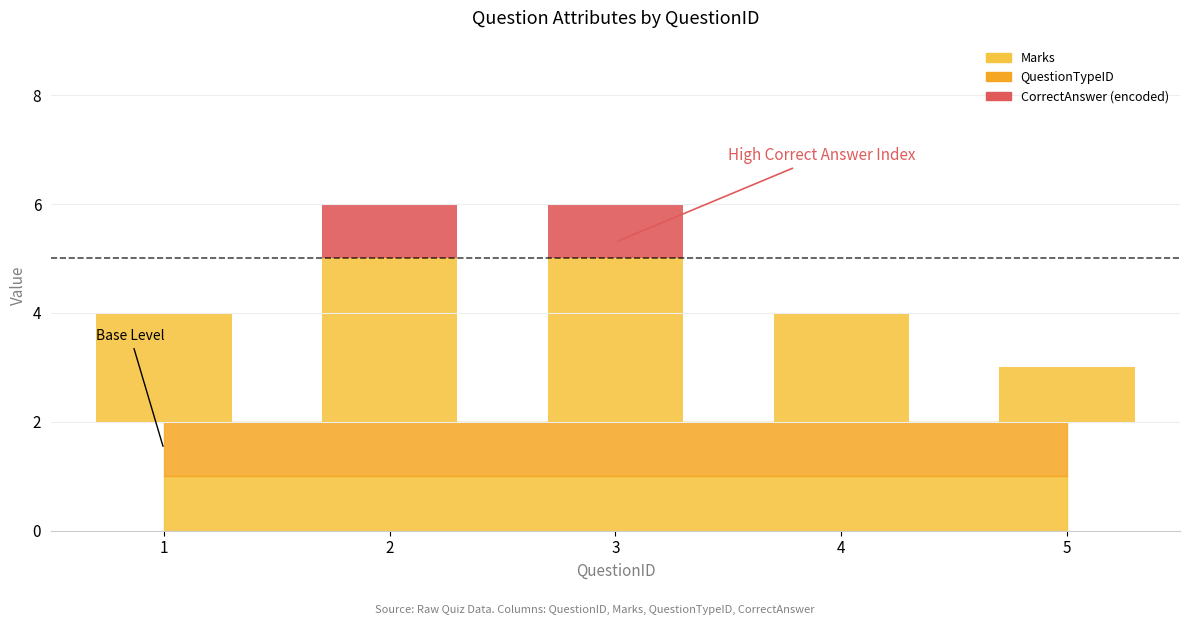

At how many categories does at least one series exceed 3?

2